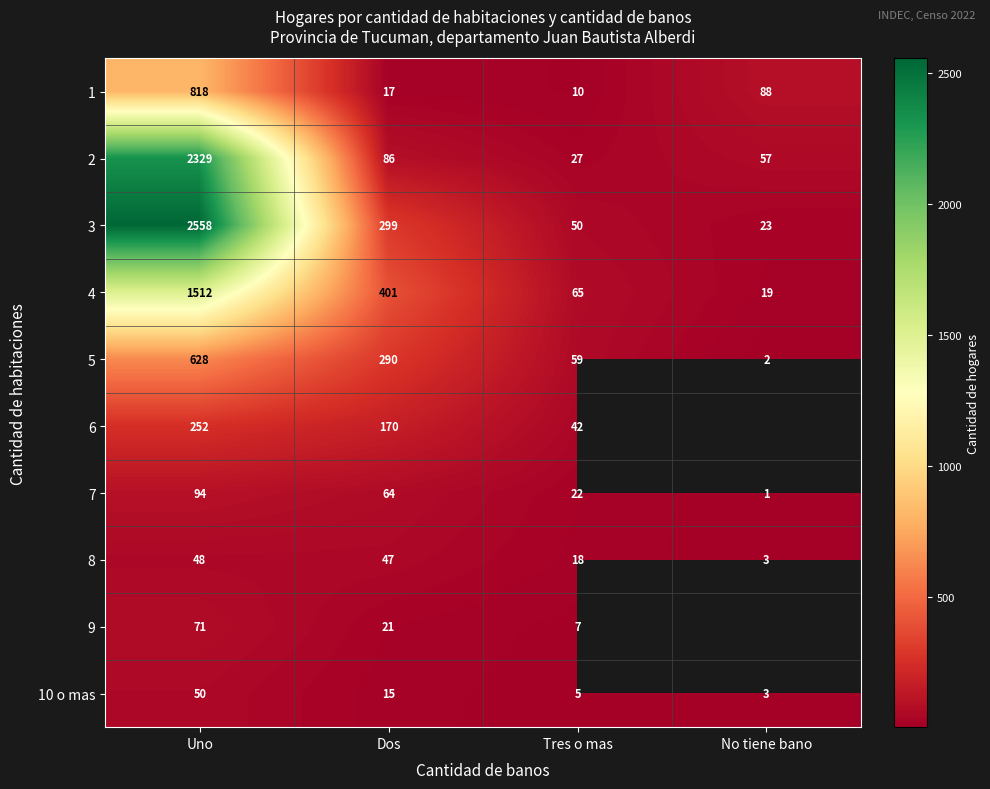

At how many categories does at least one series exceed 2527?

1